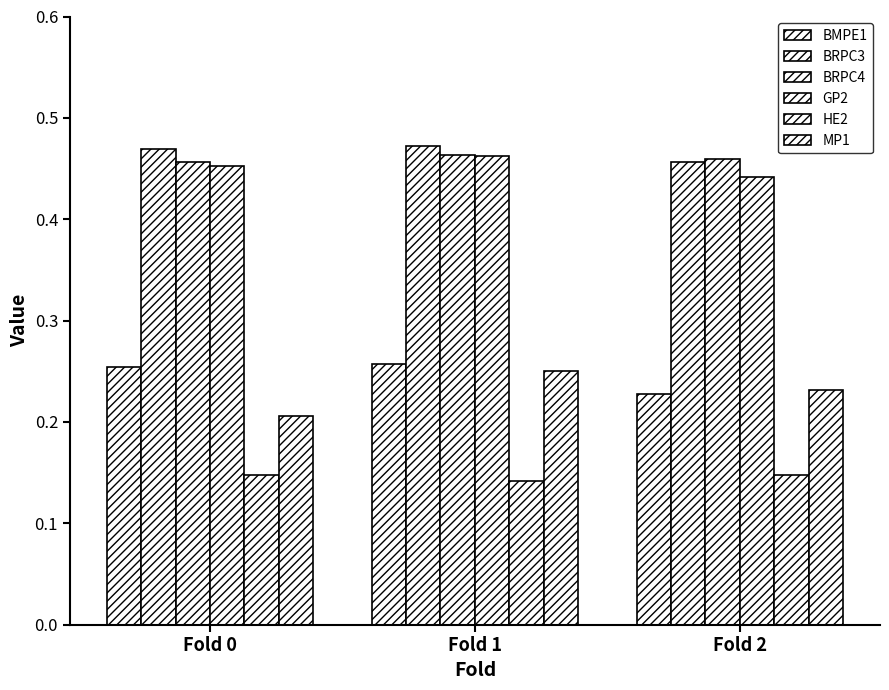

The BRPC4 series shows 0.5 at Fold 1. True or false?

True